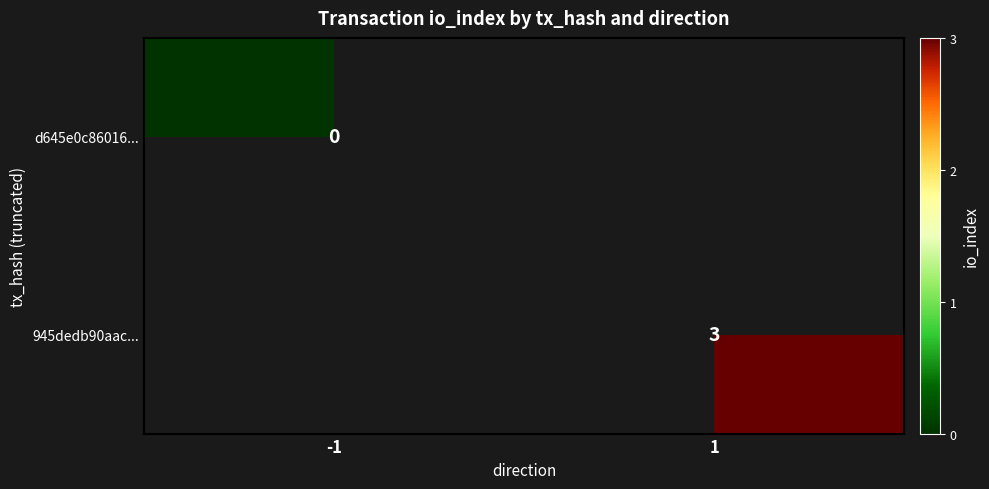

Is the value of 945dedb90aac... at 1 greater than the value of d645e0c86016... at -1?

Yes